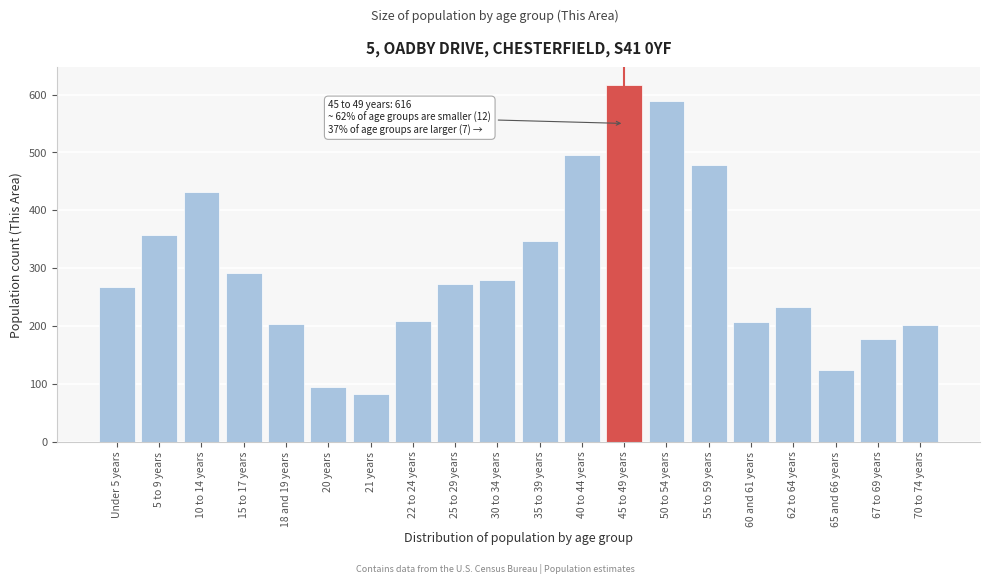

Approximately how many times larger is the value at 35 to 39 years compared to 55 to 59 years?

0.7